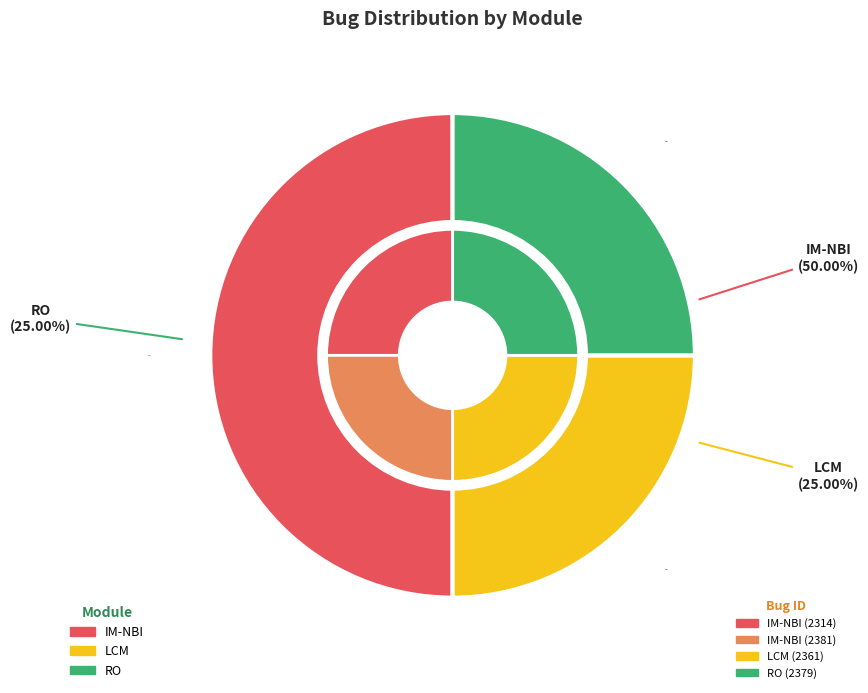

How many segments does this pie chart have?

3